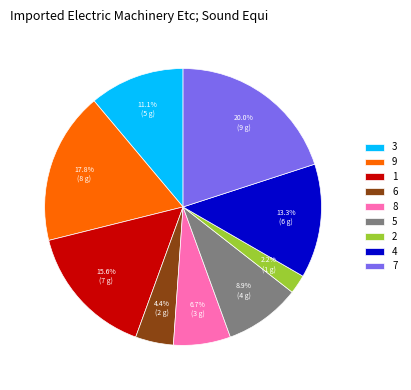

What is the ratio of the value at 5 to the value at 3?

0.8